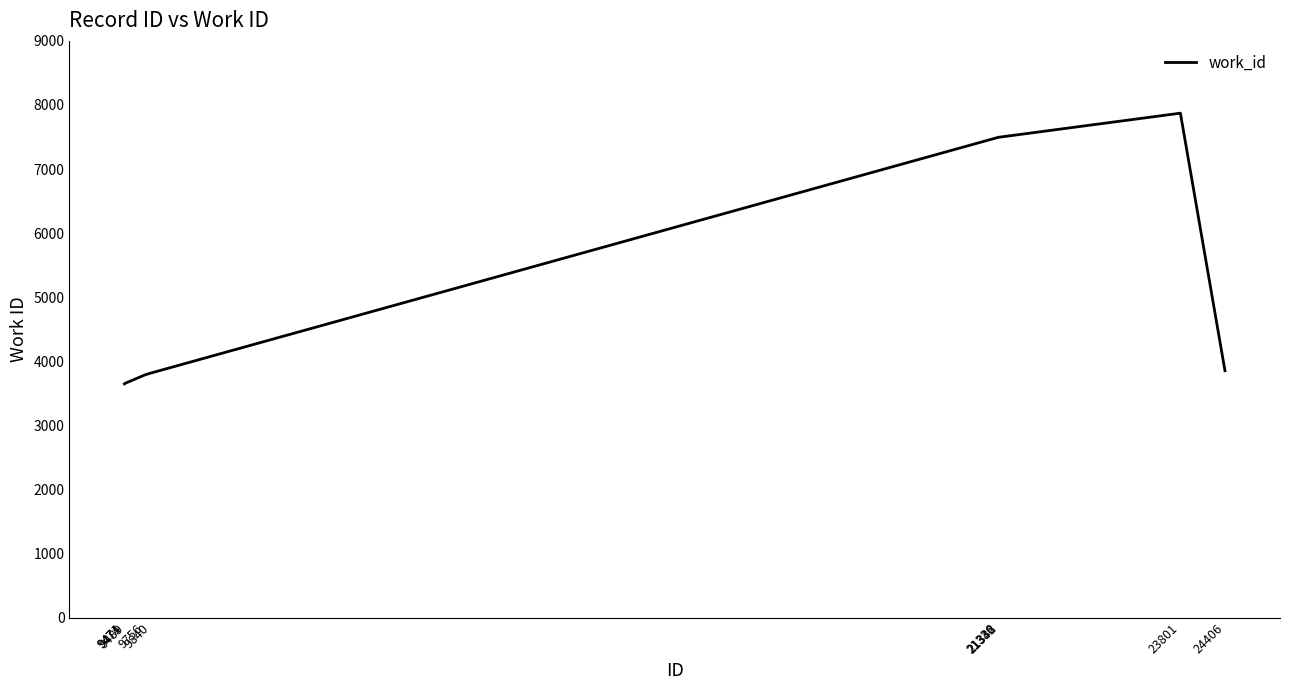

What is the difference between the maximum and minimum values?

4224